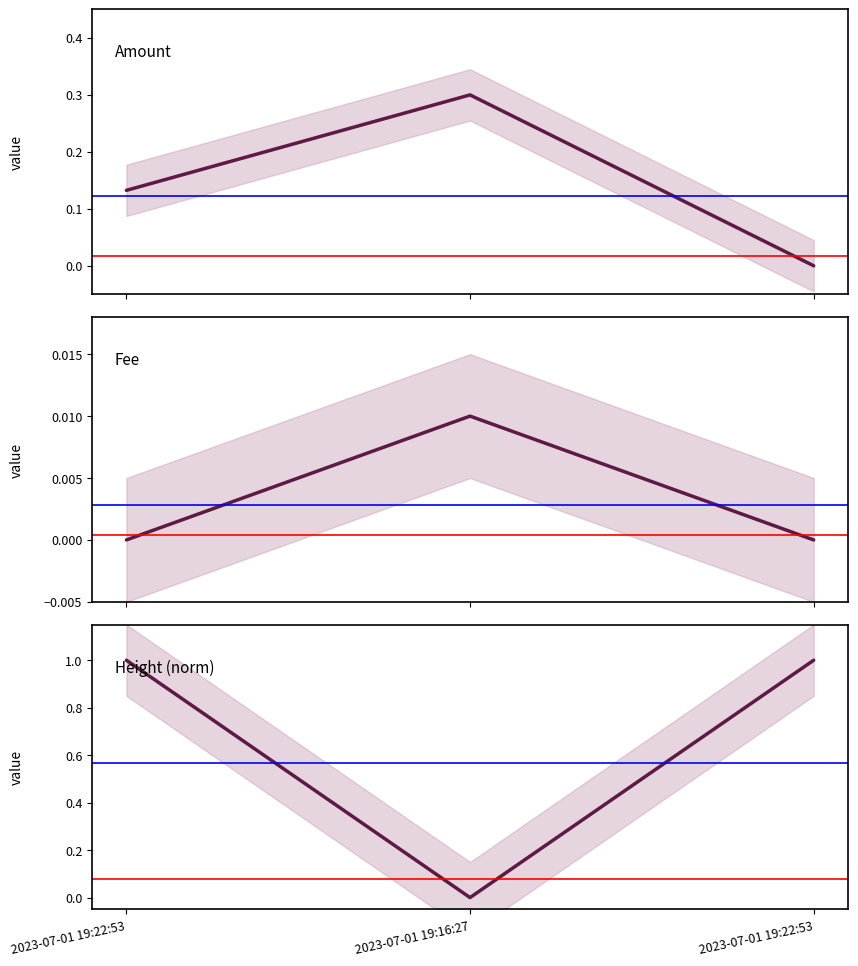

At which category does the chart reach its peak across all series?

2023-07-01 19:22:53